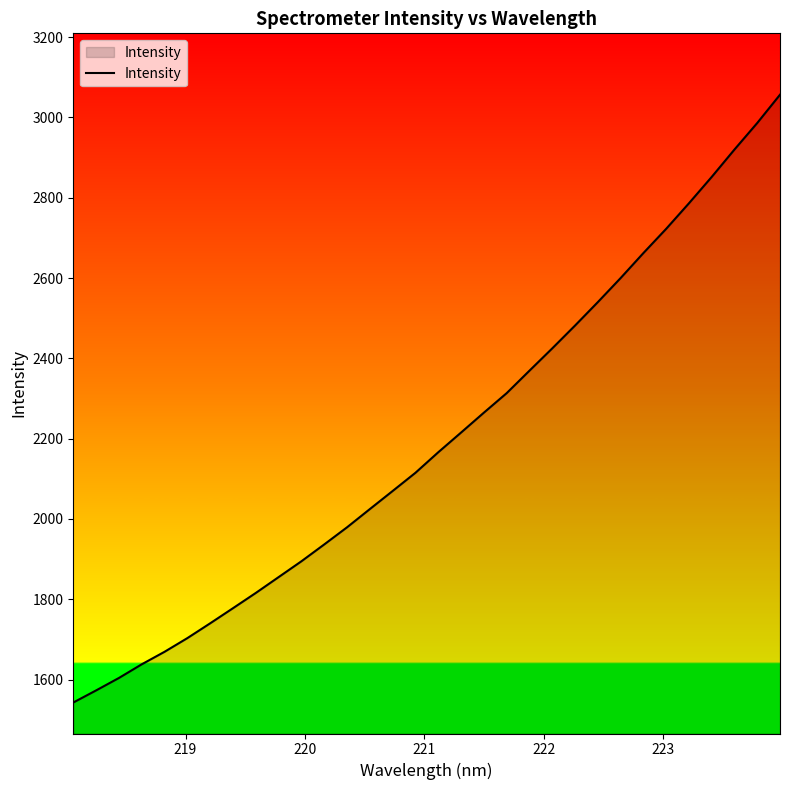

What is the greatest value displayed?

3056.4